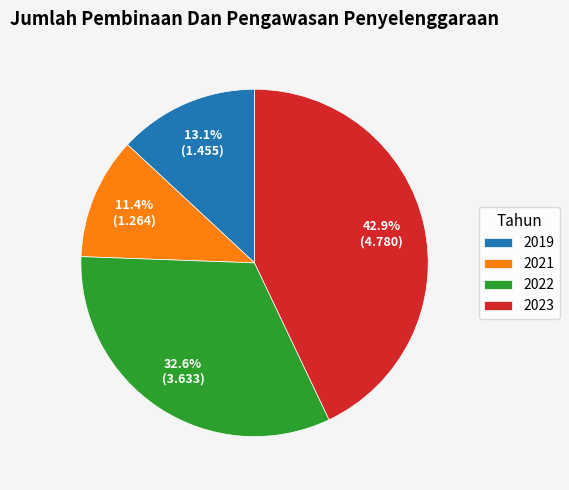

Rank the categories by value from lowest to highest.

2021, 2019, 2022, 2023